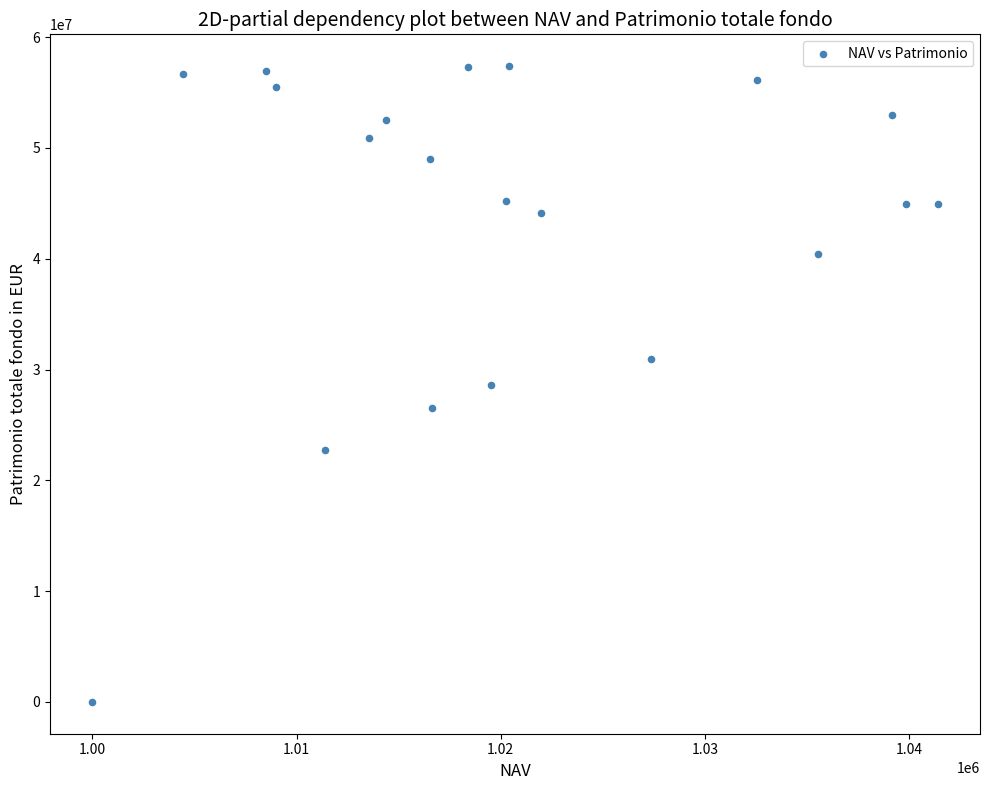

What is the range of Y values (max minus min)?

57380428.0